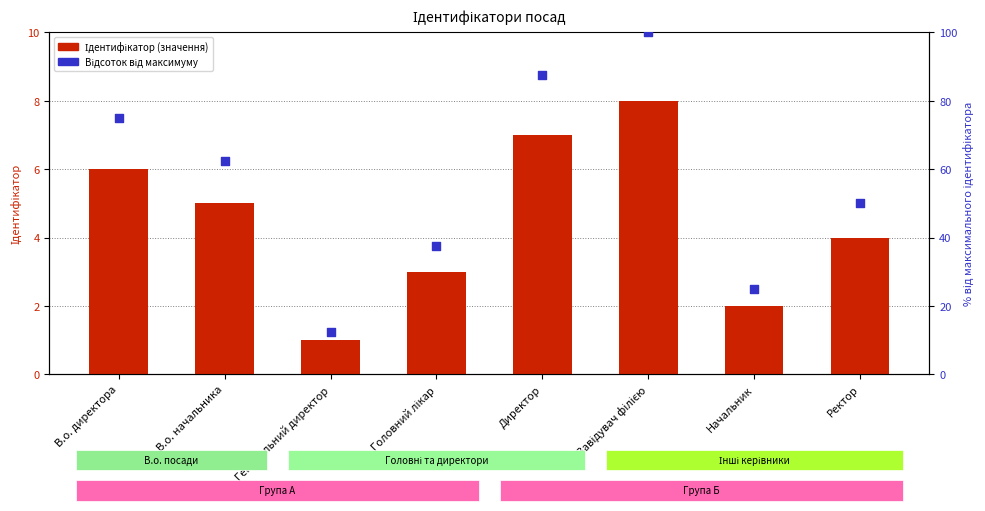

Which series contains the lowest Y value?

Ідентифікатор (значення)